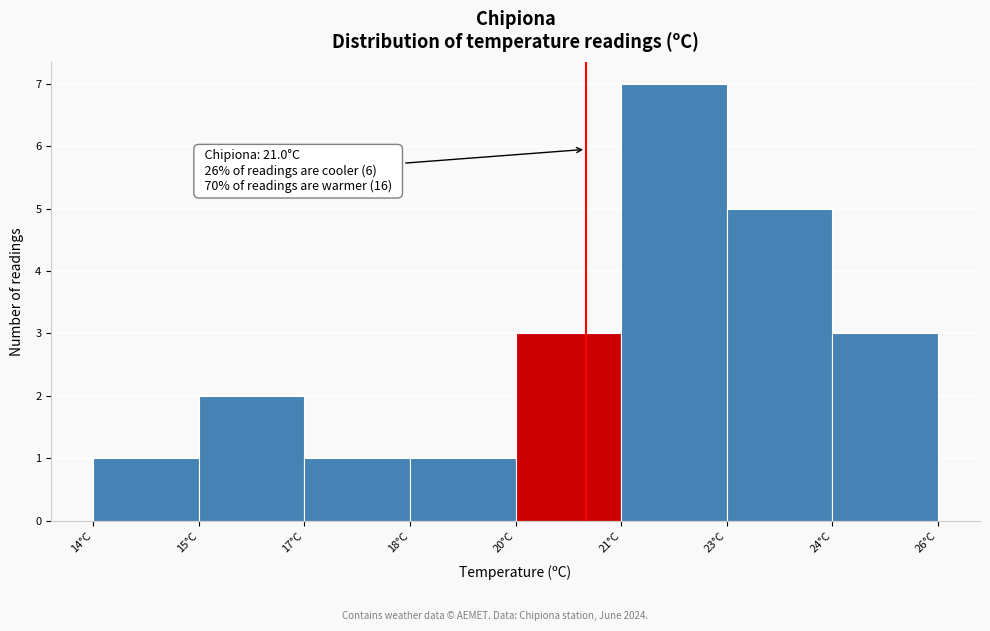

Reading right to left, transcribe all the data shown in this chart.

24°C=3	23°C=5	21°C=7	20°C=3	18°C=1	17°C=1	15°C=2	14°C=1